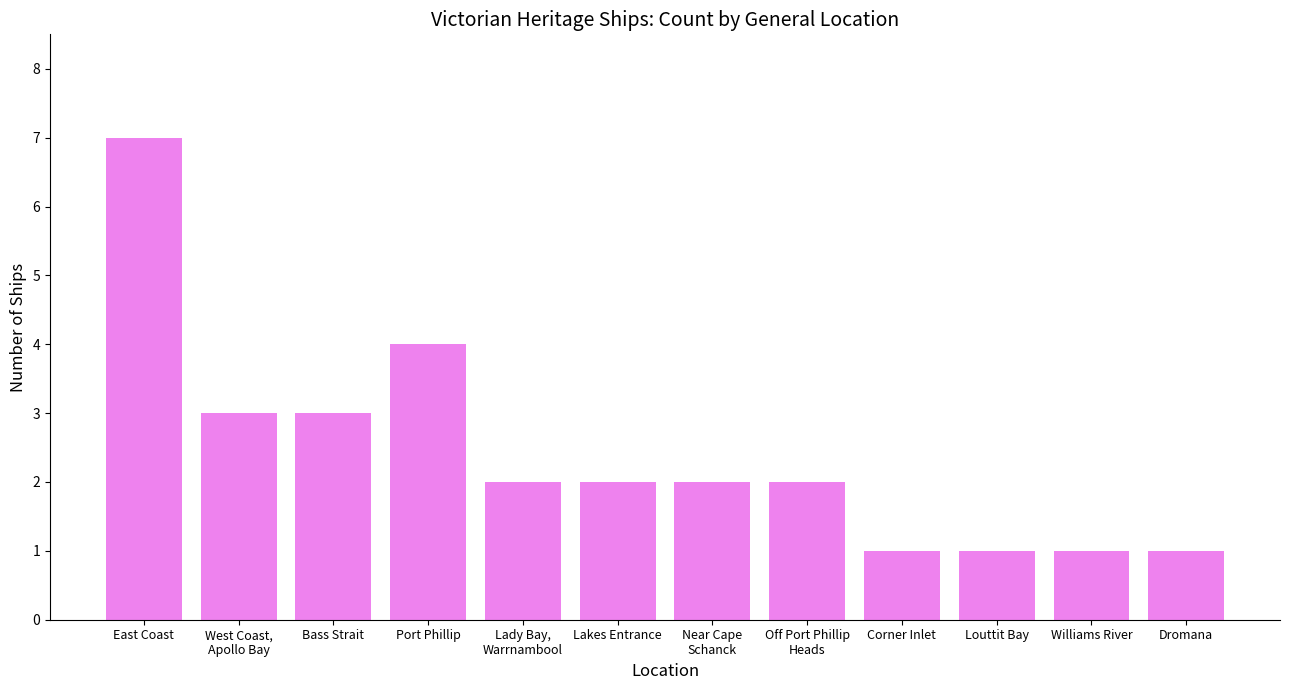

What is the value of the 11th bar from the left?

1